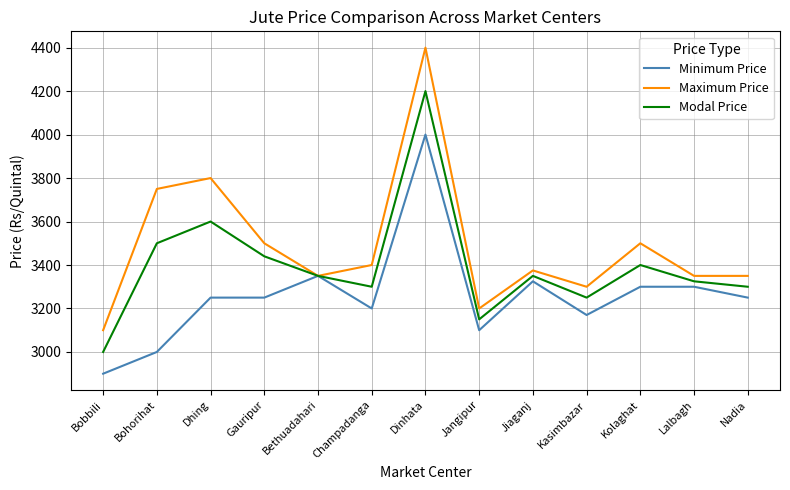

Does the chart display data point markers on the line(s)?

No